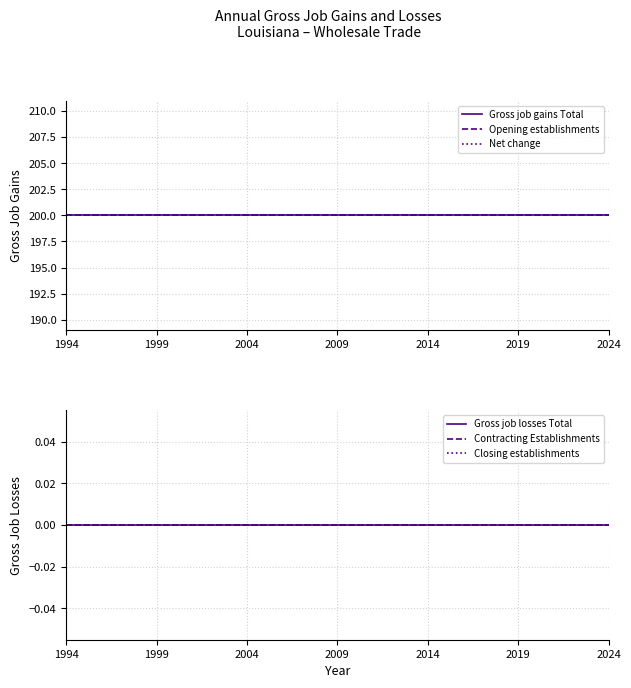

Which category has the highest value across all series?

1994